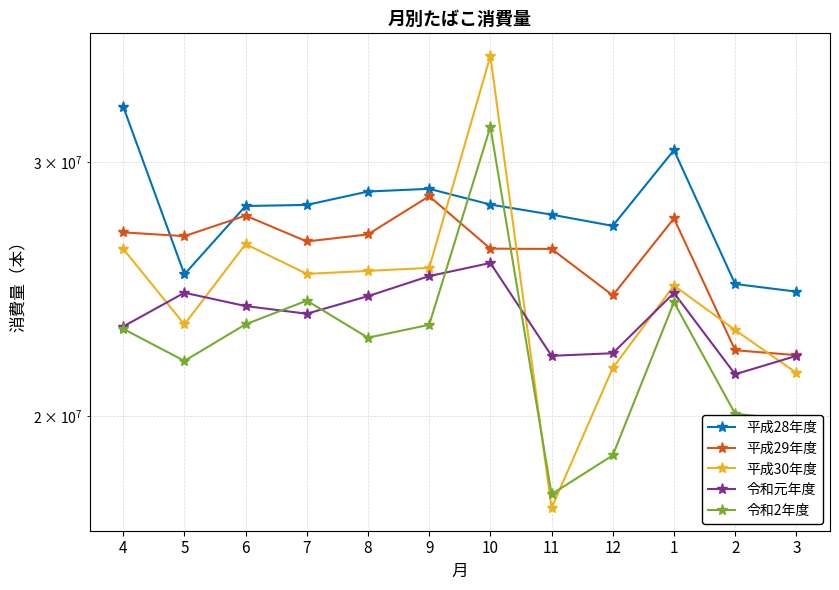

What are all the series names shown in the legend?

平成28年度, 平成29年度, 平成30年度, 令和元年度, 令和2年度